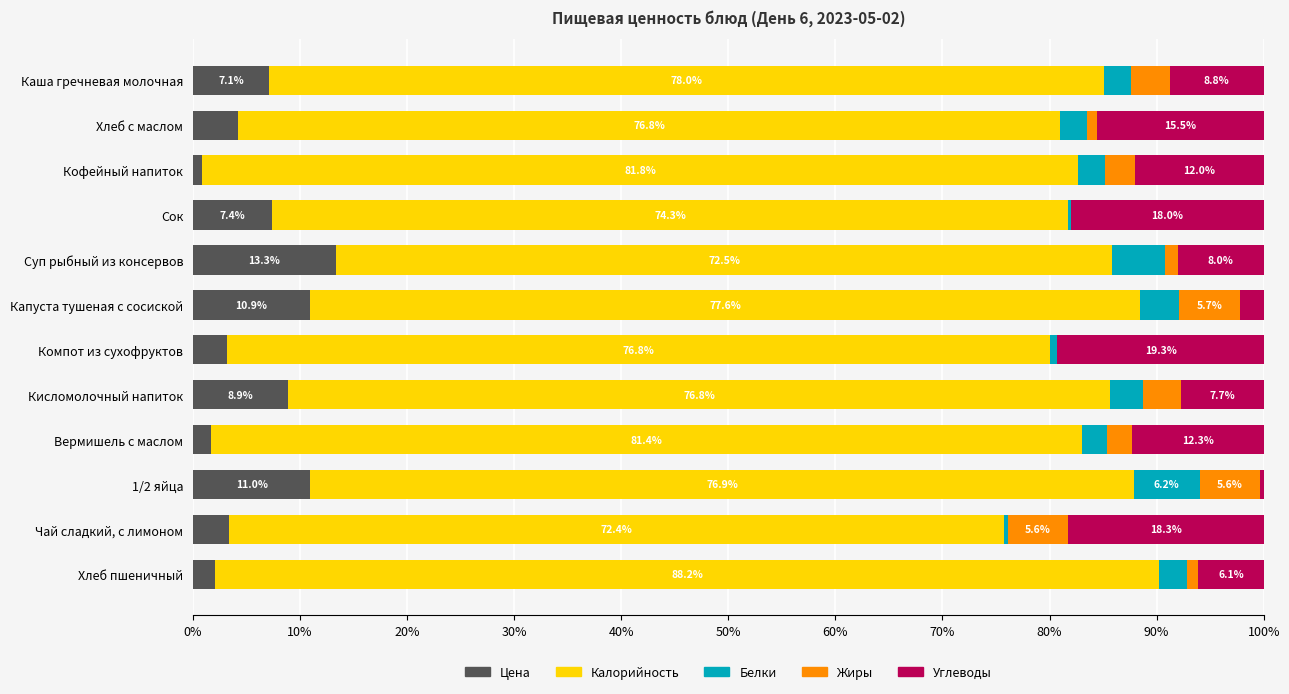

At which label does Цена reach its peak?

Суп рыбный из консервов